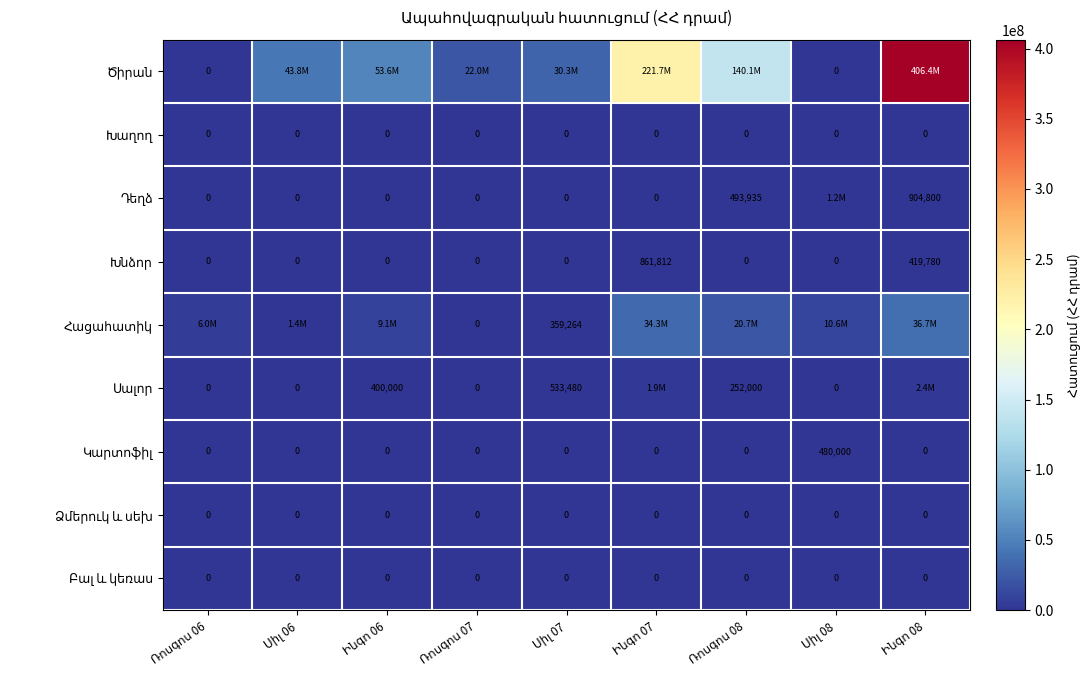

Which series has the widest spread of values?

Ծիրան